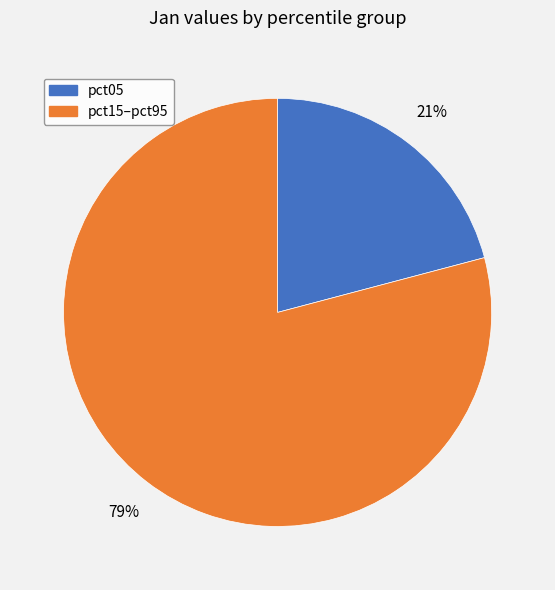

To the nearest percent, what is the difference between the largest and smallest slice percentages?

58%